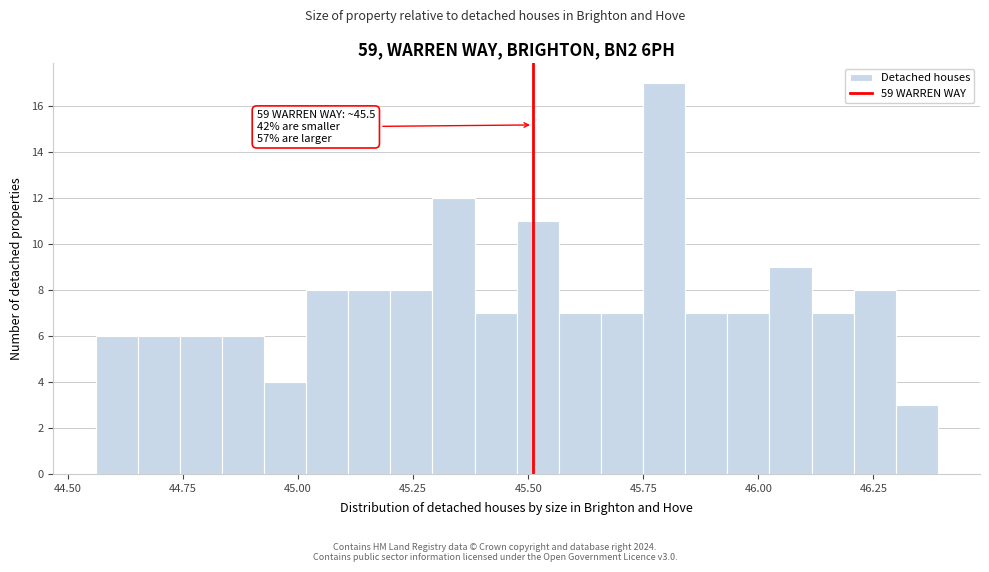

Around what value on the x-axis is the tallest bar? Give the approximate position of its centre, as read against the axis.

45.80